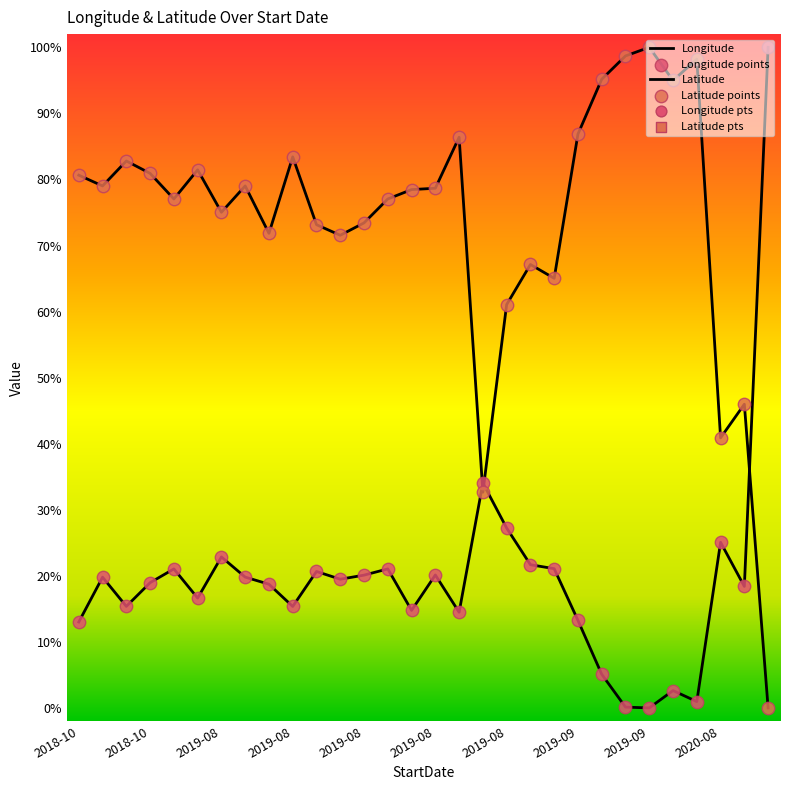

At how many categories does at least one series exceed 0?

30